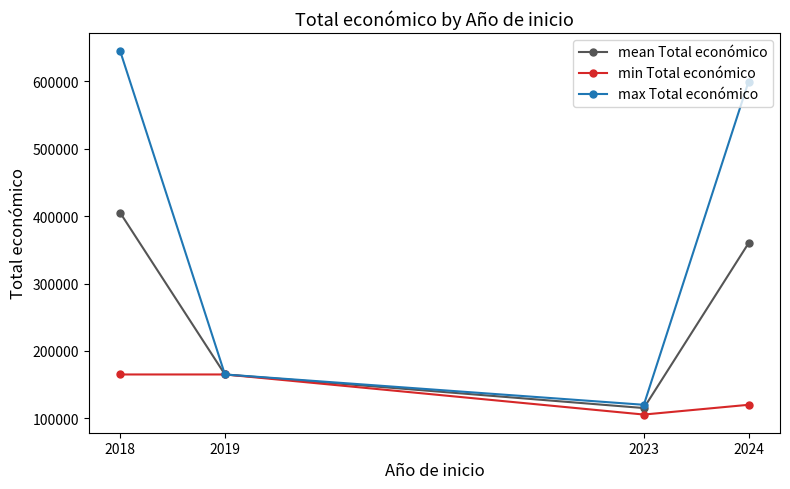

What is the minimum value shown in the chart?

105516.0